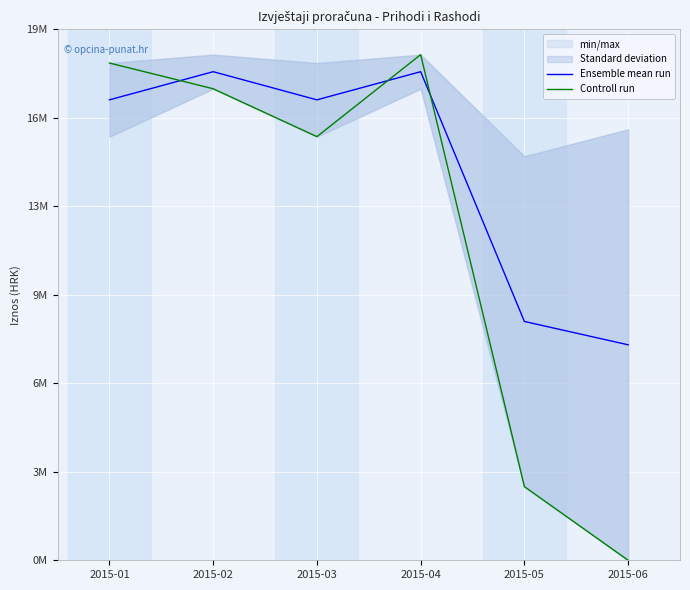

Rank the series at 2015-01 from lowest to highest value.

Ensemble mean run, Controll run